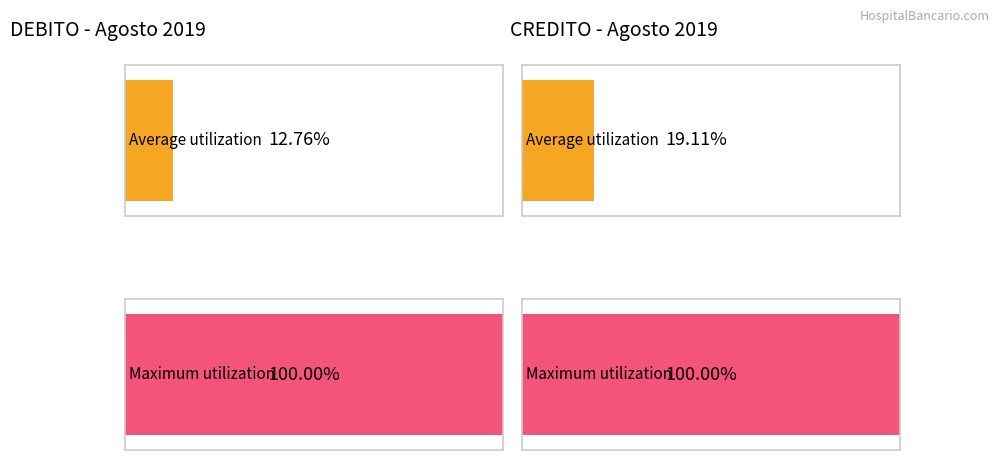

Count the number of data series in this chart.

2